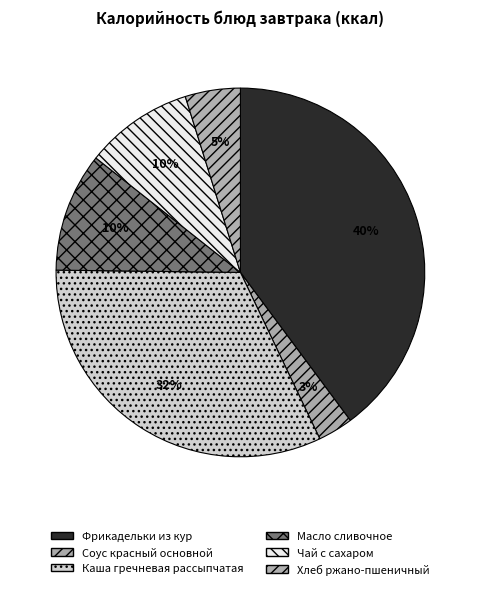

How many slices are in this pie chart?

6